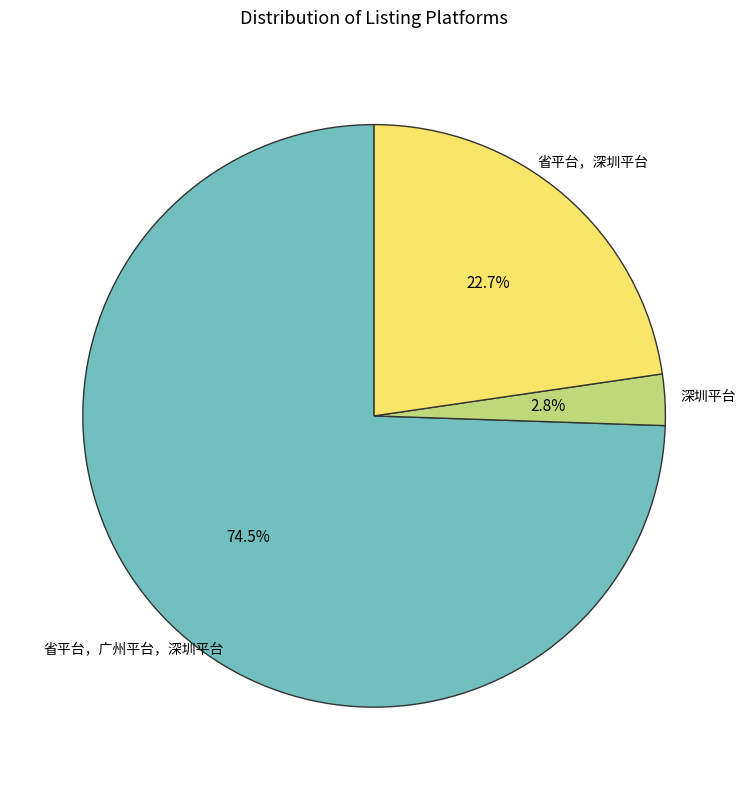

Is there any slice that represents more than half of the pie?

Yes